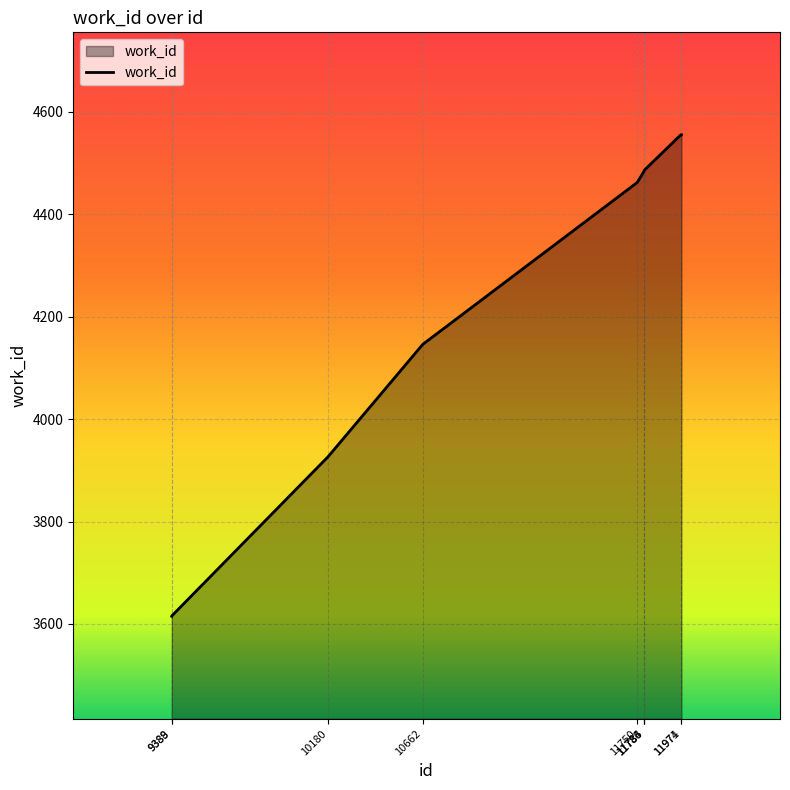

What is the average value?

4233